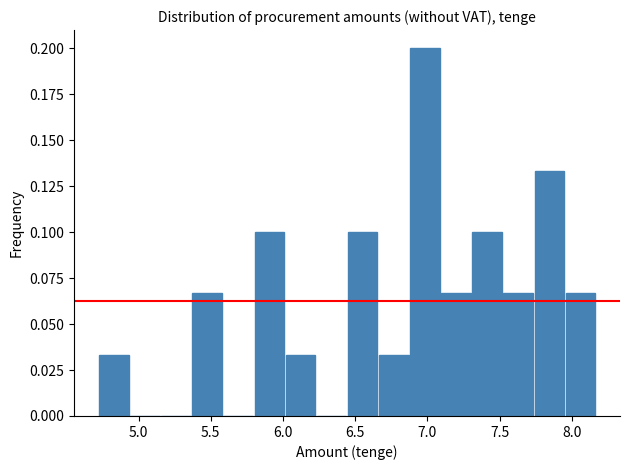

Reading left to right, list every bar in this chart as the range it spans on the x-axis followed by its height. Neither the bar edges nor the heights are printed on the chart, so give them approximately, as read against the axes.

4.70 to 4.95: 0.035
4.95 to 5.15: 0
5.15 to 5.35: 0
5.35 to 5.60: 0.065
5.60 to 5.80: 0
5.80 to 6.00: 0.100
6.00 to 6.25: 0.035
6.25 to 6.45: 0
6.45 to 6.65: 0.100
6.65 to 6.85: 0.035
6.85 to 7.10: 0.200
7.10 to 7.30: 0.065
7.30 to 7.50: 0.100
7.50 to 7.75: 0.065
7.75 to 7.95: 0.135
7.95 to 8.15: 0.065